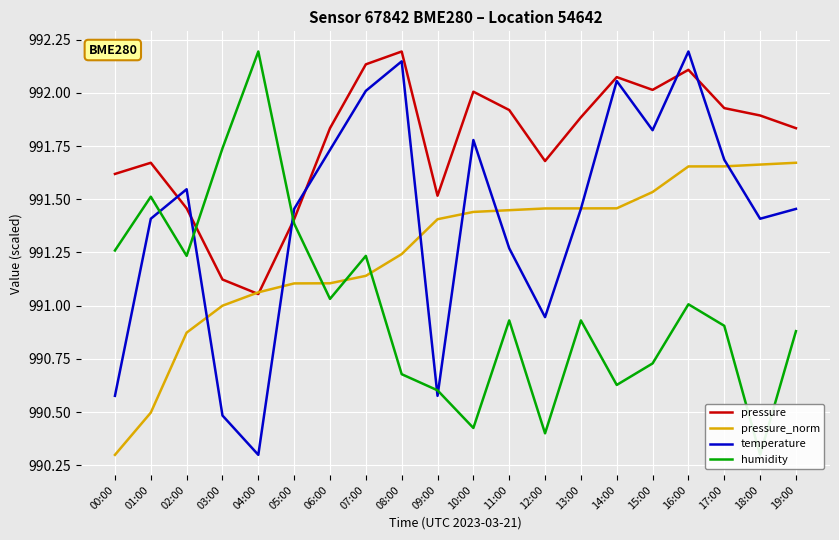

What is the difference between the pressure_norm values at 19:00 and 07:00?

0.5